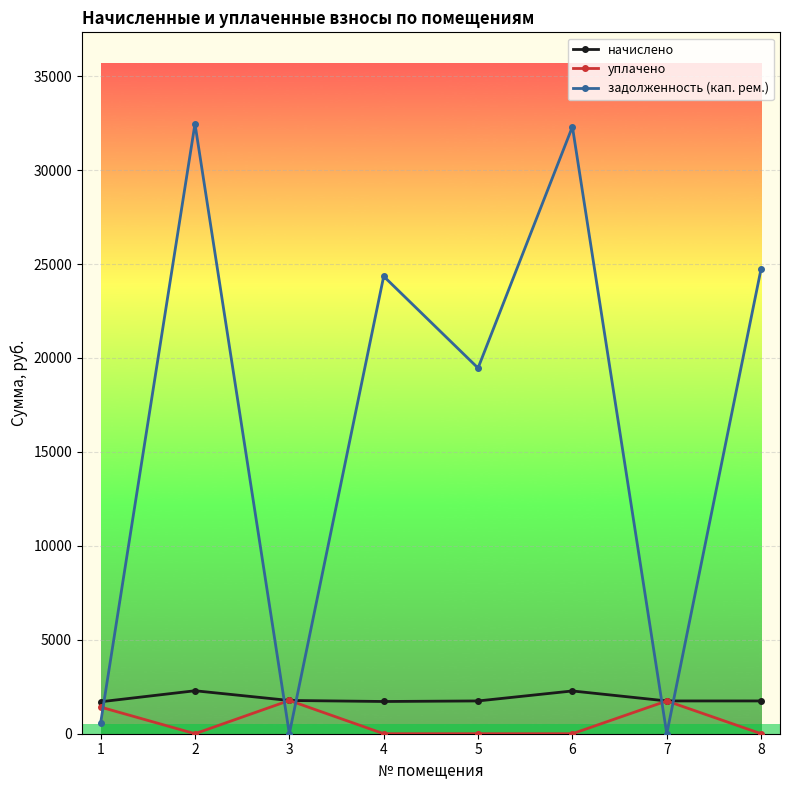

At which label does задолженность (кап. рем.) first exceed 24347?

2